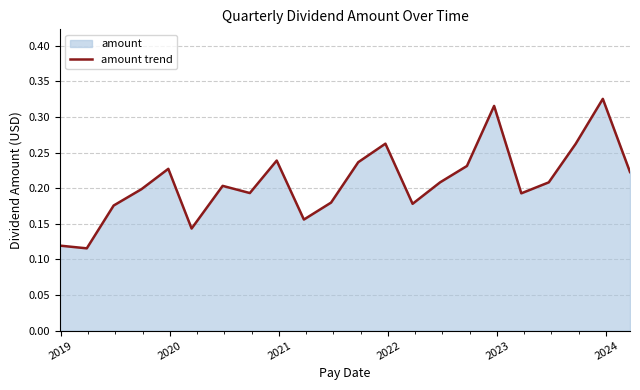

How many lines are shown in the chart?

1